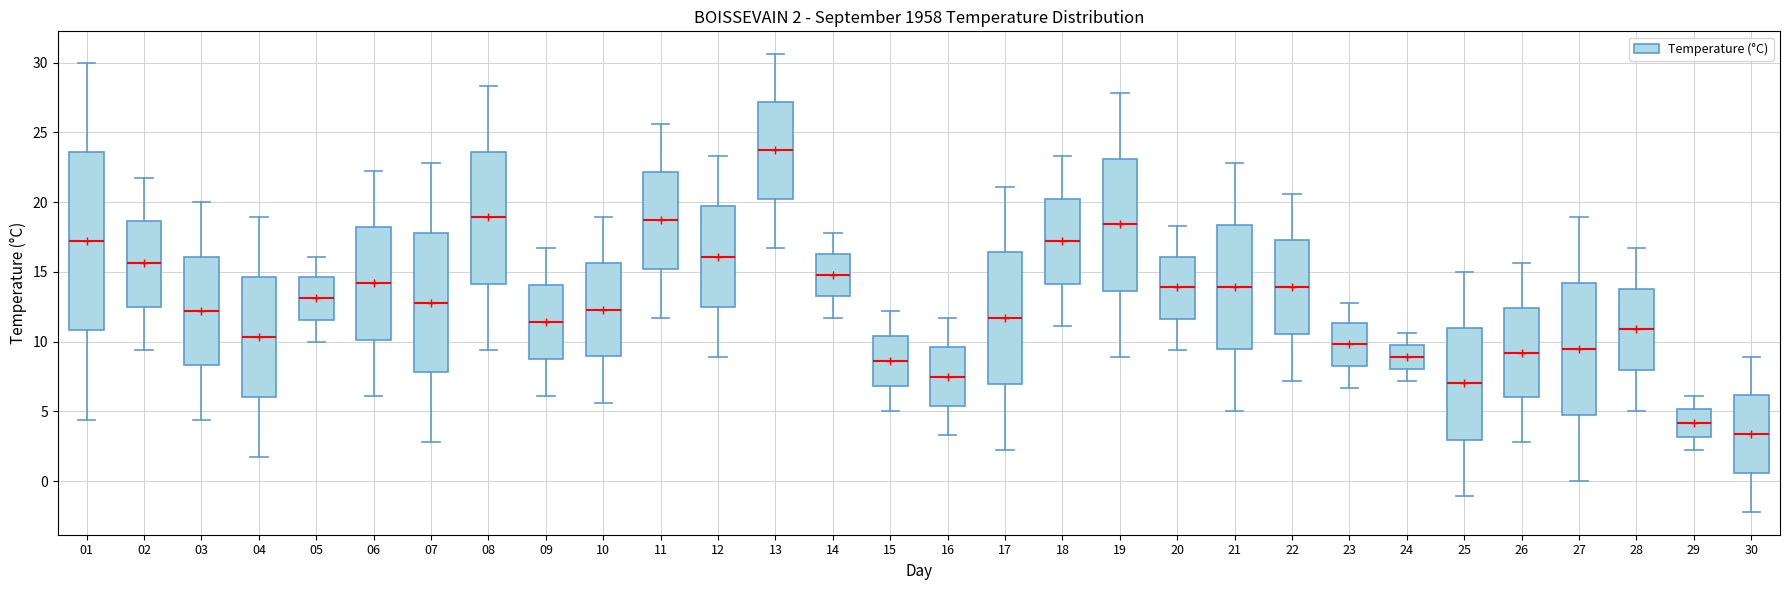

Which box has the highest median line?

13